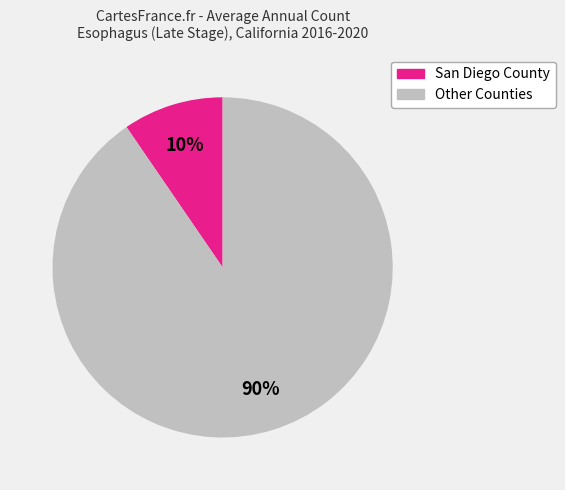

How many segments does this pie chart have?

2